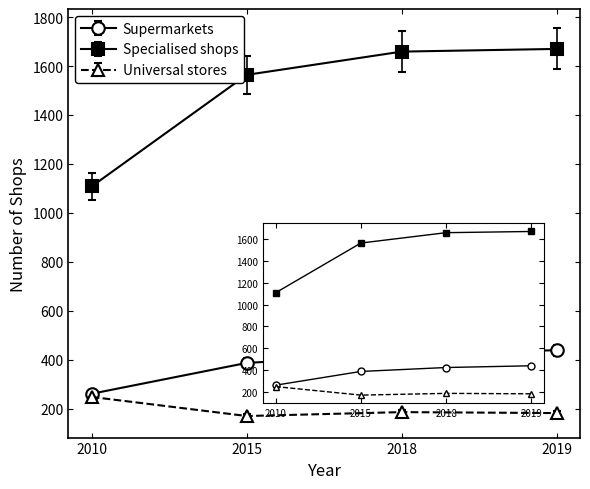

The value of Universal stores at 2019 is 269. True or false?

False